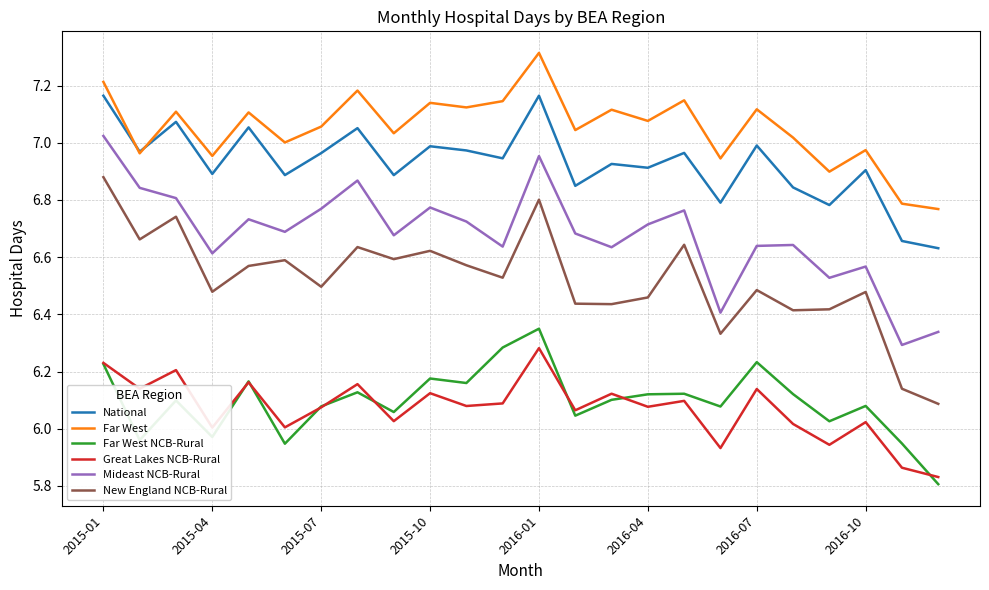

What are all the series names shown in the legend?

National, Far West, Far West NCB-Rural, Great Lakes NCB-Rural, Mideast NCB-Rural, New England NCB-Rural